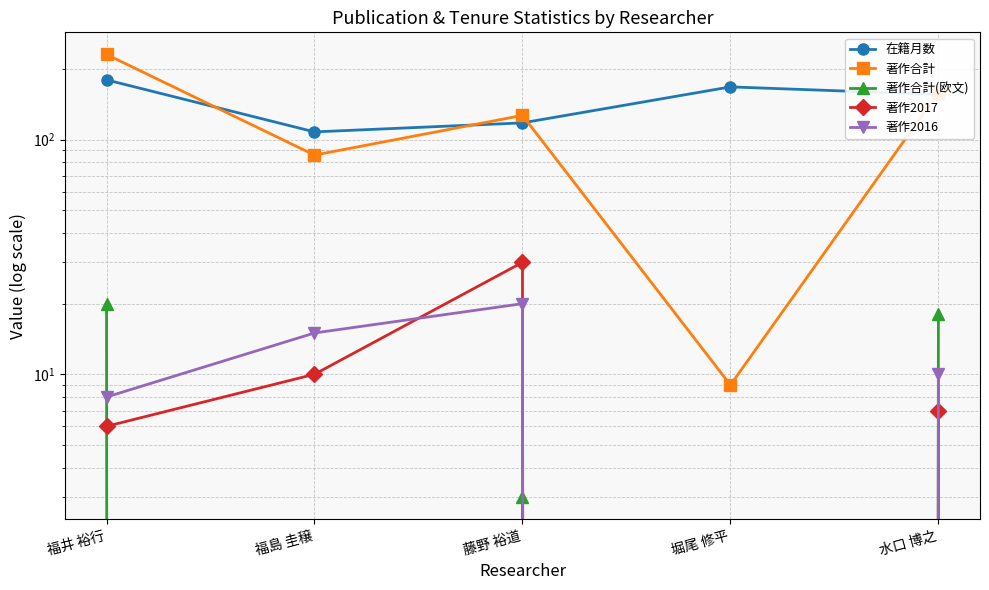

How many interior local valleys does the 著作合計(欧文) series have?

2